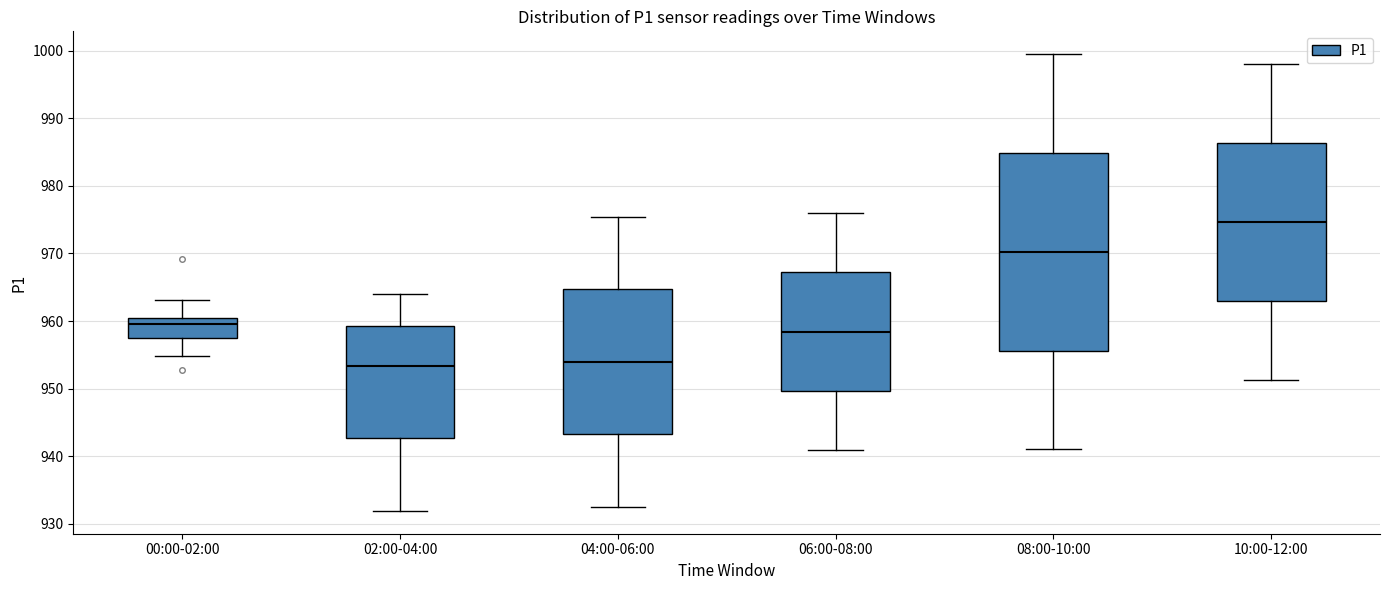

Reading left to right, read every box against the y-axis: the position of its median line, the range the box covers, and the ends of its whiskers. The values are not printed on the chart, so give them approximately, as read against the axis.

00:00-02:00: median 960 (just below the box's upper edge), box 958 to 960, whiskers 955 to 963
02:00-04:00: median 953, box 943 to 959, whiskers 932 to 964
04:00-06:00: median 954, box 943 to 965, whiskers 933 to 975
06:00-08:00: median 958, box 950 to 967, whiskers 941 to 976
08:00-10:00: median 970, box 956 to 985, whiskers 941 to 1000
10:00-12:00: median 975, box 963 to 986, whiskers 951 to 998